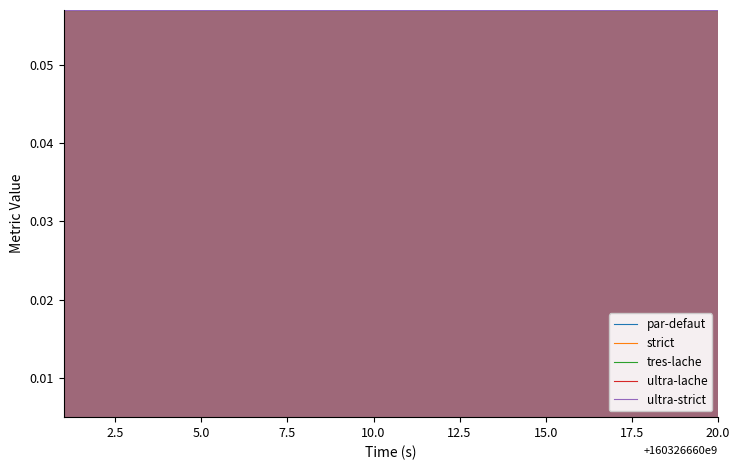

True or false: ultra-strict has a value of 295319068 at 7.

False